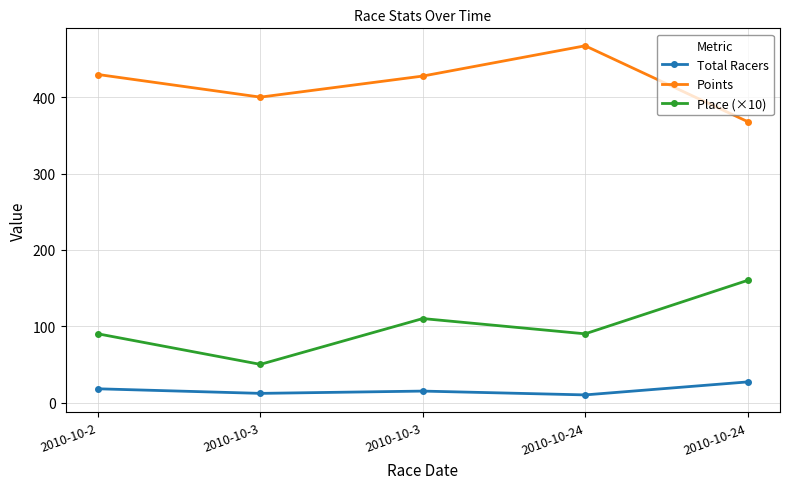

In Place (×10), how many points are lower than both neighbors (excluding endpoints)?

2